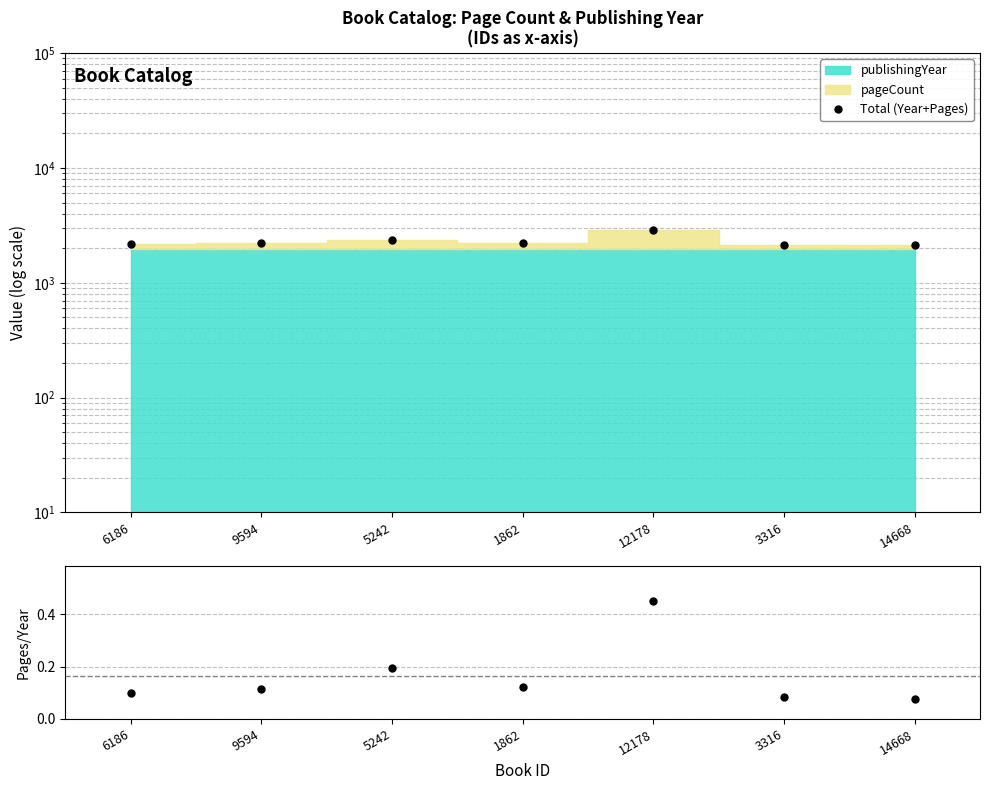

The Total (Year+Pages) series shows 3307.2 at 3316. True or false?

False